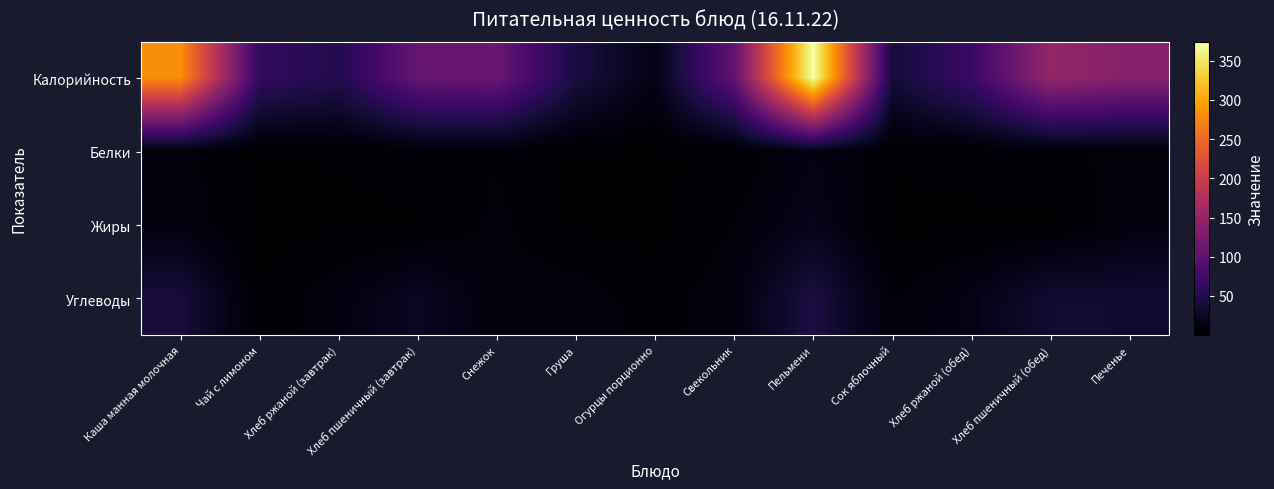

Count the number of data series in this chart.

4